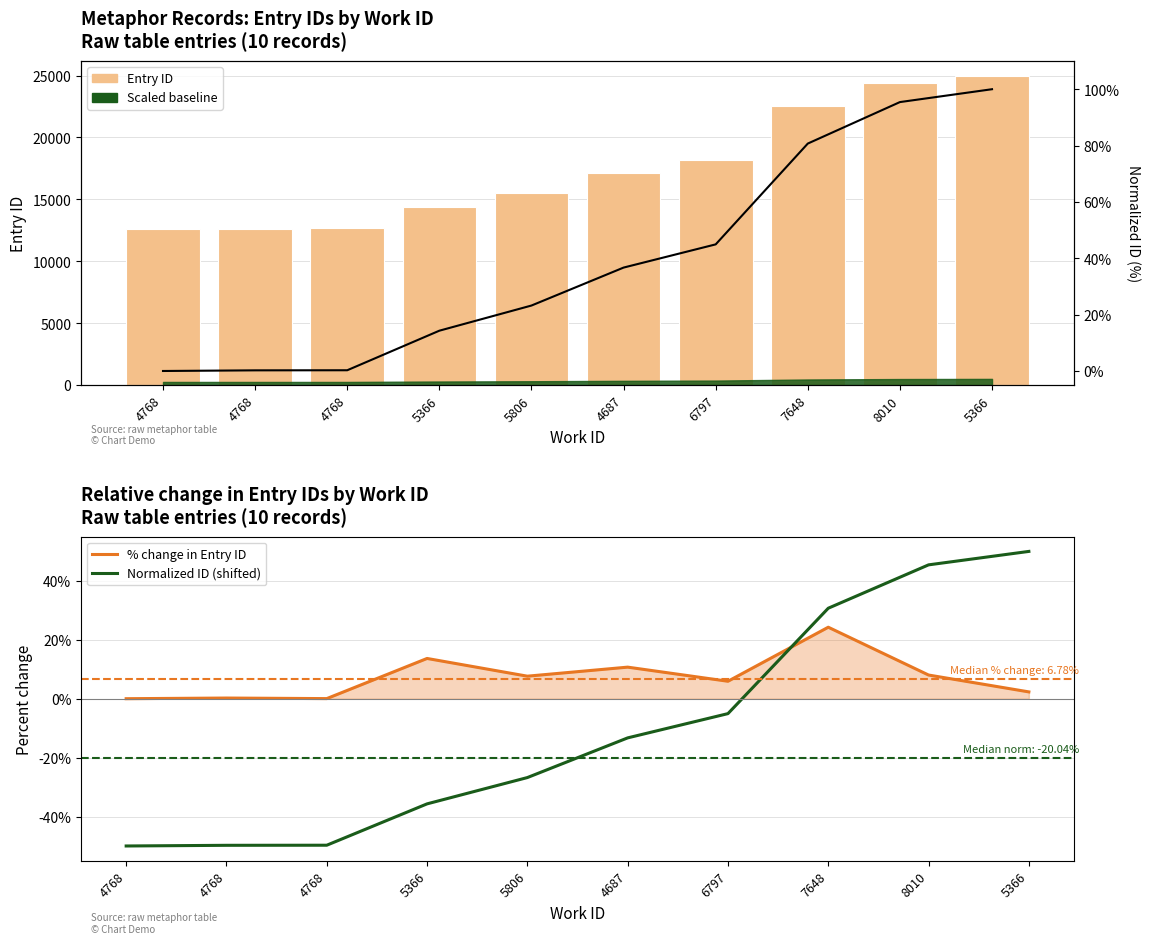

True or false: Normalized ID % has a value of 0.3 at 4768.

True